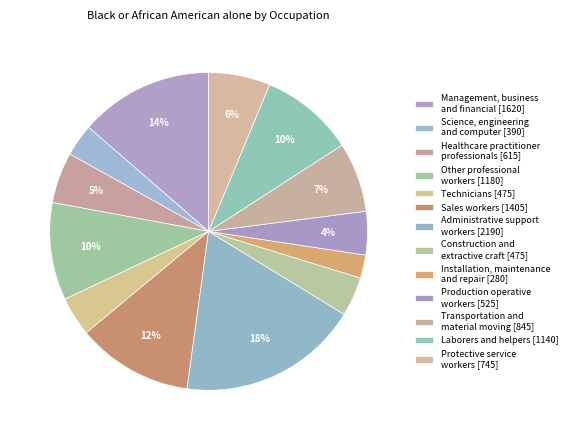

How many slices are in this pie chart?

13